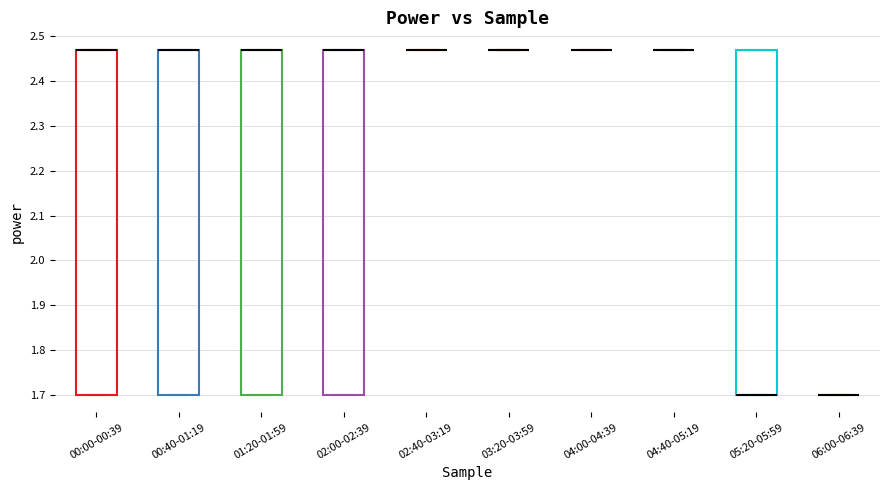

Reading left to right, transcribe this box plot: for each box, give where its median line is, the range the box spans, and where its two whiskers end, as read against the y-axis. The values are not printed on the chart, so give them approximately, as read against the axis.

00:00-00:39: median 2.47 (drawn on the box's upper edge), box 1.70 to 2.47, whiskers 1.70 to 2.47
00:40-01:19: median 2.47 (drawn on the box's upper edge), box 1.70 to 2.47, whiskers 1.70 to 2.47
01:20-01:59: median 2.47 (drawn on the box's upper edge), box 1.70 to 2.47, whiskers 1.70 to 2.47
02:00-02:39: median 2.47 (drawn on the box's upper edge), box 1.70 to 2.47, whiskers 1.70 to 2.47
02:40-03:19: box collapsed to a line at 2.47, whiskers 2.47 to 2.47
03:20-03:59: box collapsed to a line at 2.47, whiskers 2.47 to 2.47
04:00-04:39: box collapsed to a line at 2.47, whiskers 2.47 to 2.47
04:40-05:19: box collapsed to a line at 2.47, whiskers 2.47 to 2.47
05:20-05:59: median 1.70 (drawn on the box's lower edge), box 1.70 to 2.47, whiskers 1.70 to 2.47
06:00-06:39: box collapsed to a line at 1.70, whiskers 1.70 to 1.70